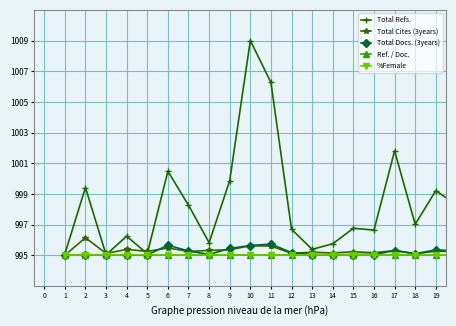

True or false: Total Cites (3years) has more than 1 interior local peaks.

True